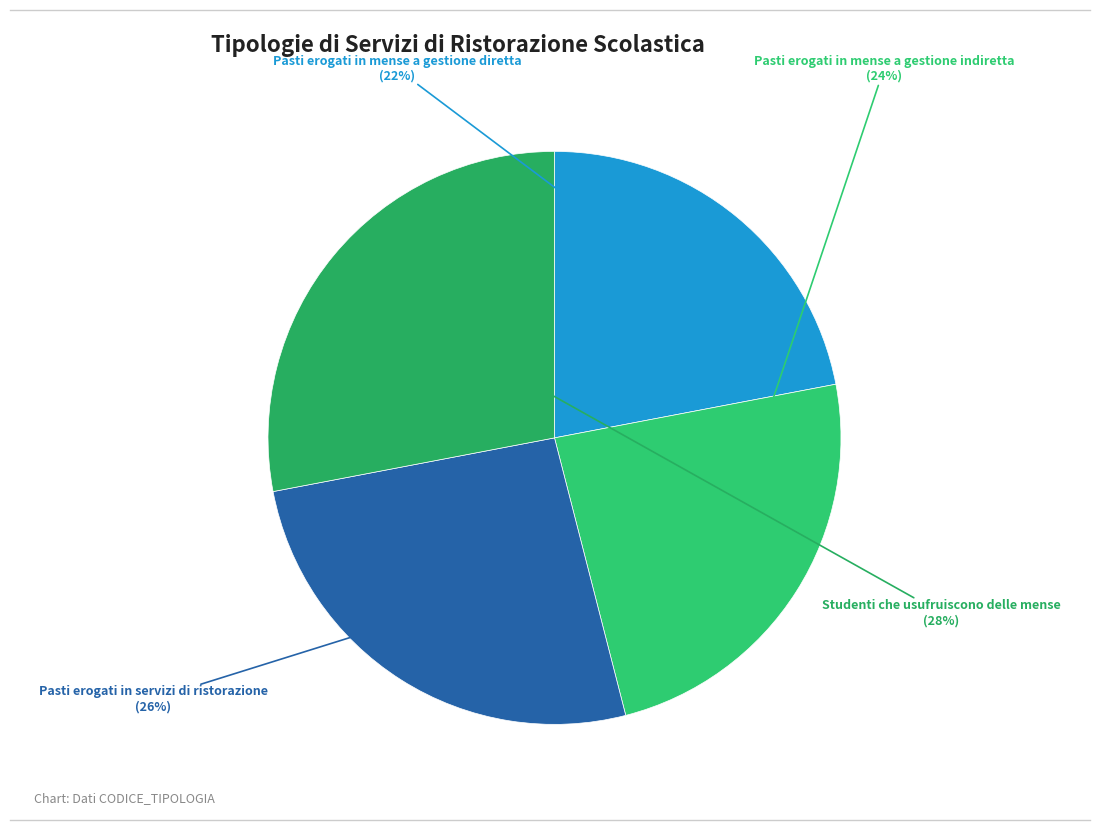

Rank the categories by value from highest to lowest.

Studenti che usufruiscono delle mense, Pasti erogati in servizi di ristorazione, Pasti erogati in mense a gestione indiretta, Pasti erogati in mense a gestione diretta